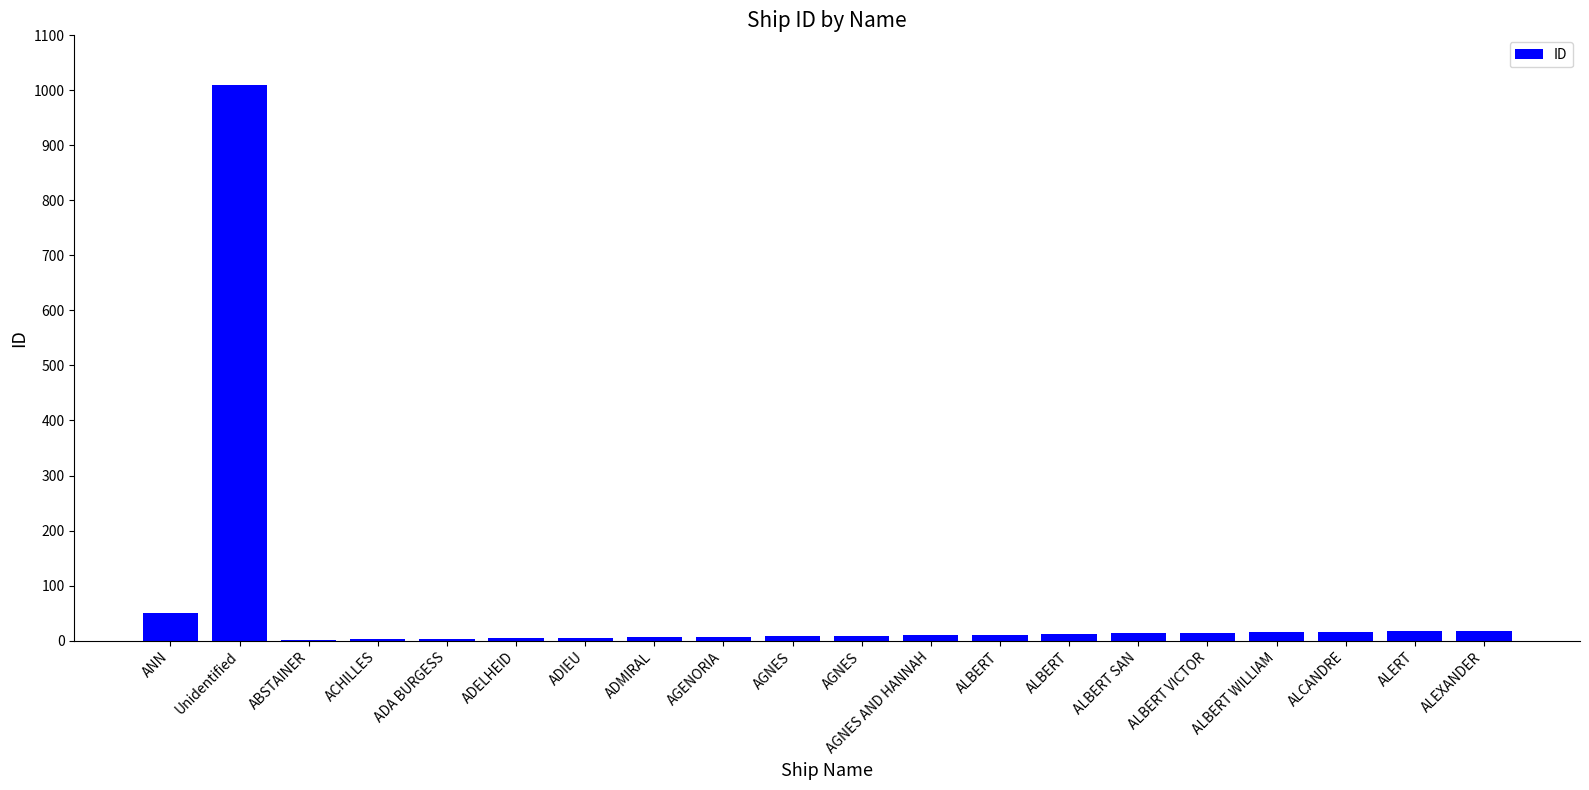

What is the maximum value shown in the chart?

1009